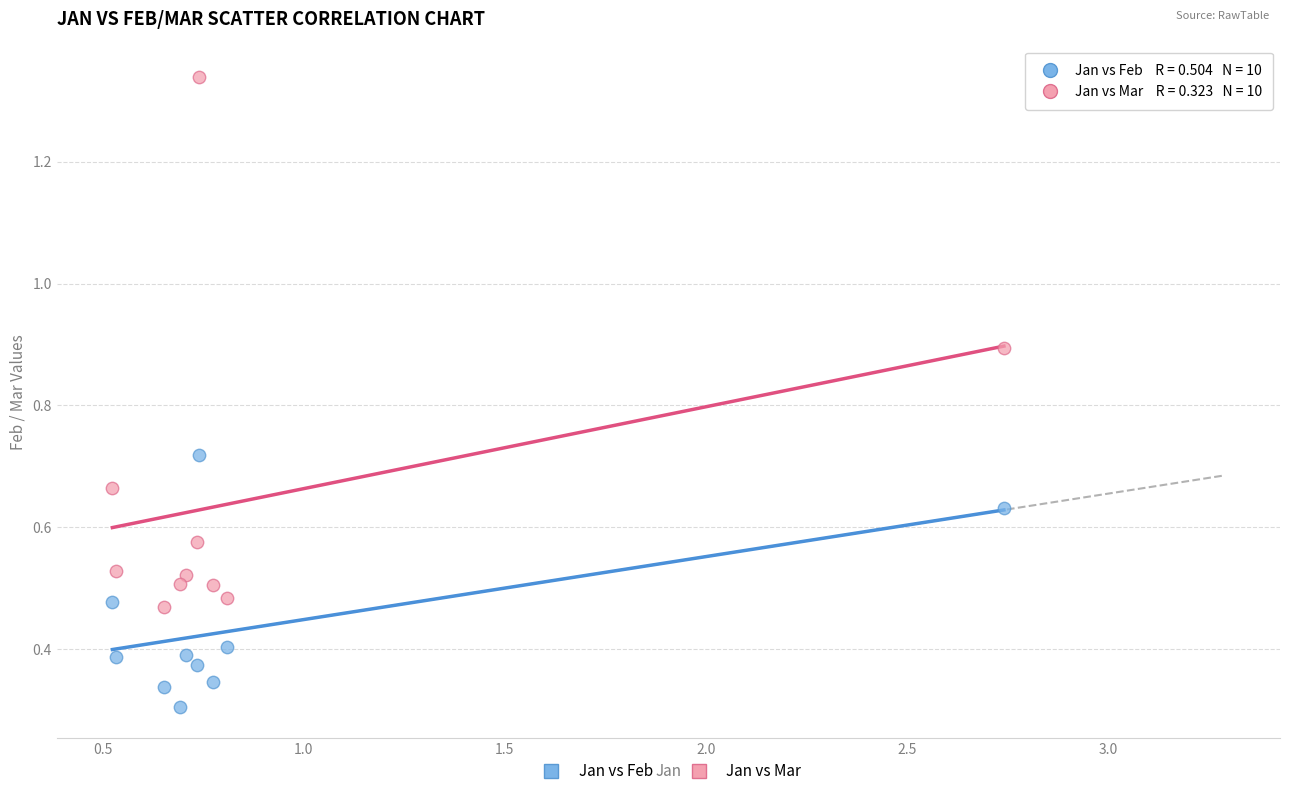

What is the X range (max minus min) for the scatter plot?

2.2